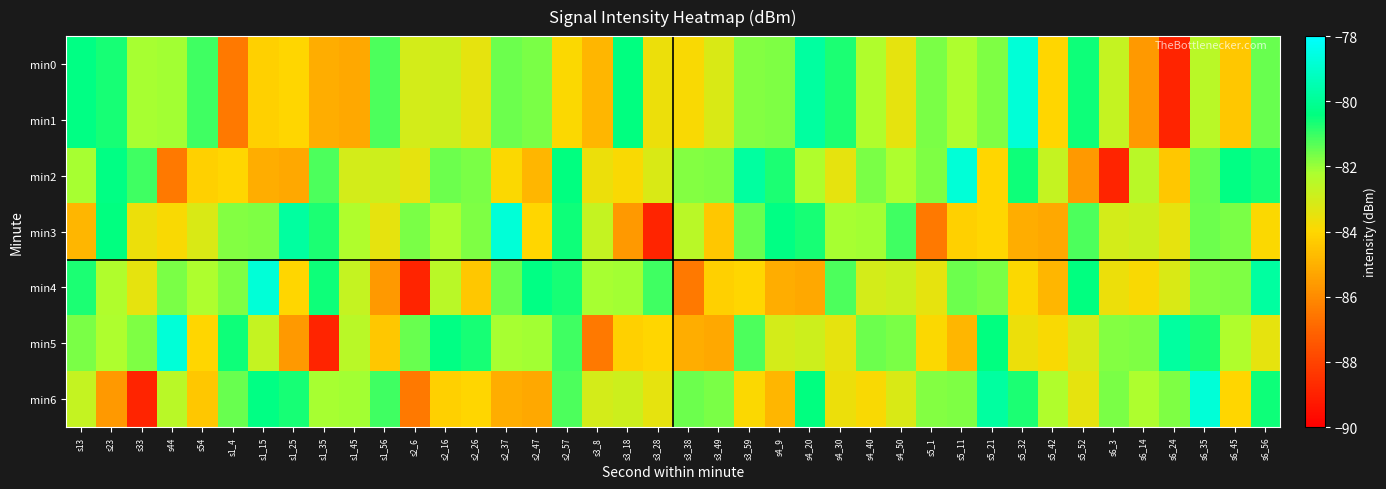

What is the difference between the highest and lowest values at s4_30?

2.9